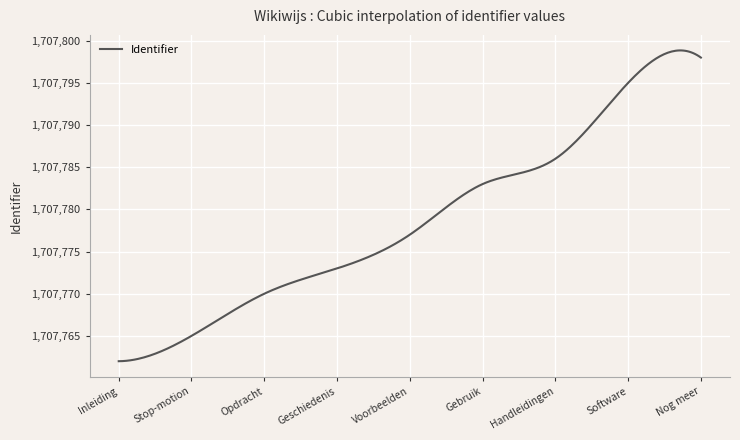

What is the greatest value displayed?

1707798.8